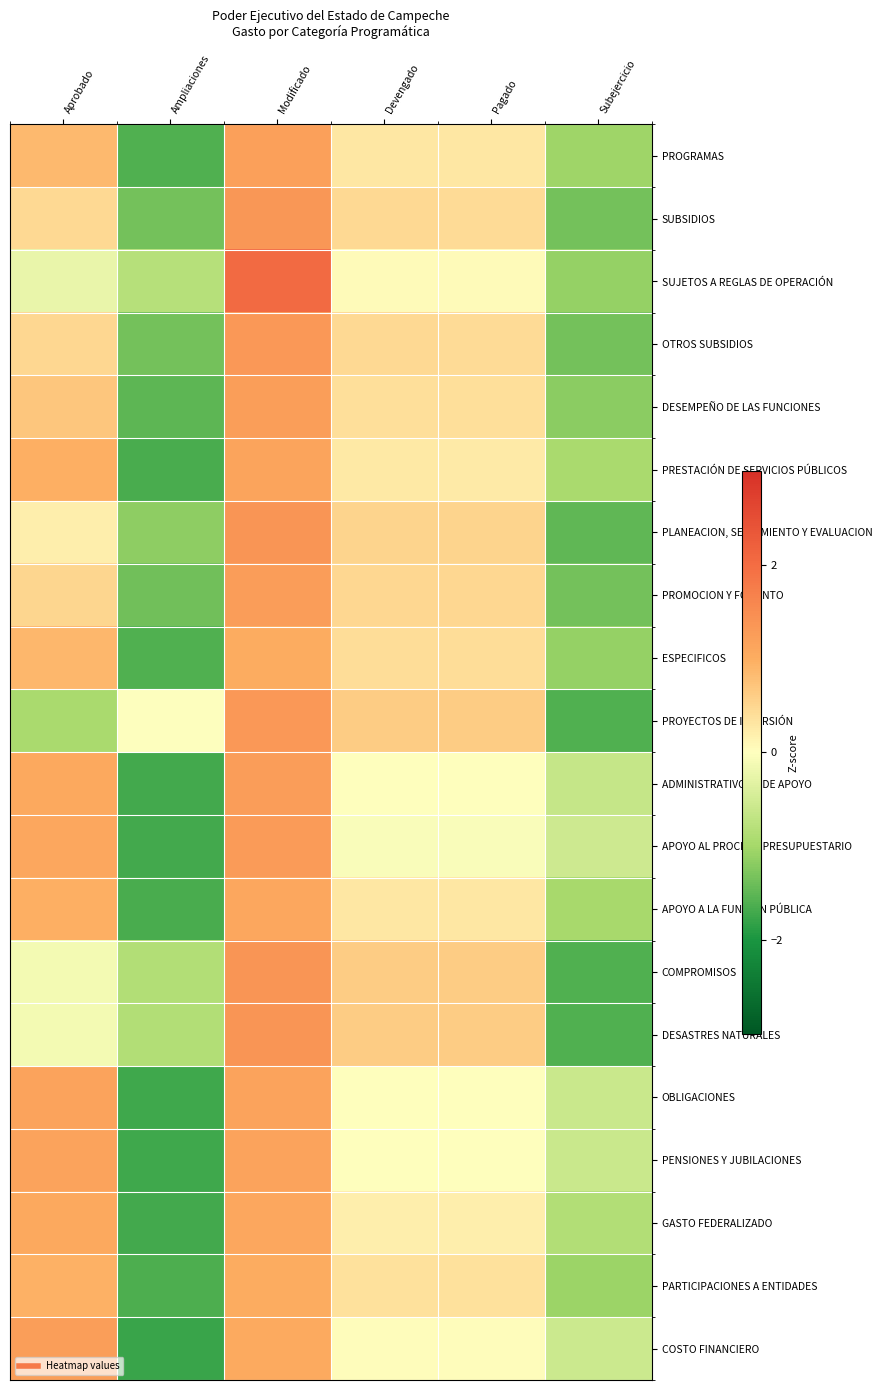

Rank the series by their maximum value, from lowest to highest.

ESPECIFICOS, PARTICIPACIONES A ENTIDADES, GASTO FEDERALIZADO, APOYO A LA FUNCIÓN PÚBLICA, PRESTACIÓN DE SERVICIOS PÚBLICOS, OBLIGACIONES, PENSIONES Y JUBILACIONES, PROGRAMAS, COSTO FINANCIERO, DESEMPEÑO DE LAS FUNCIONES, ADMINISTRATIVOS Y DE APOYO, PROMOCION Y FOMENTO, APOYO AL PROCESO PRESUPUESTARIO, PROYECTOS DE INVERSIÓN, OTROS SUBSIDIOS, SUBSIDIOS, COMPROMISOS, DESASTRES NATURALES, PLANEACION, SEGUIMIENTO Y EVALUACION, SUJETOS A REGLAS DE OPERACIÓN